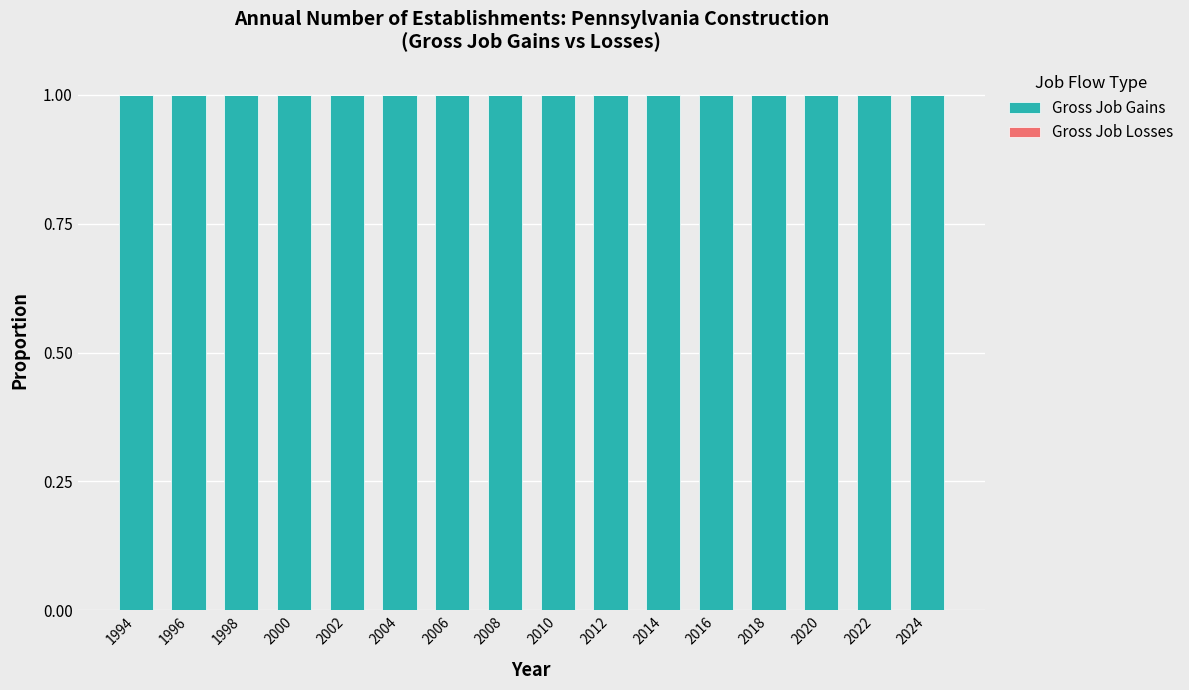

How many groups of bars are there?

16